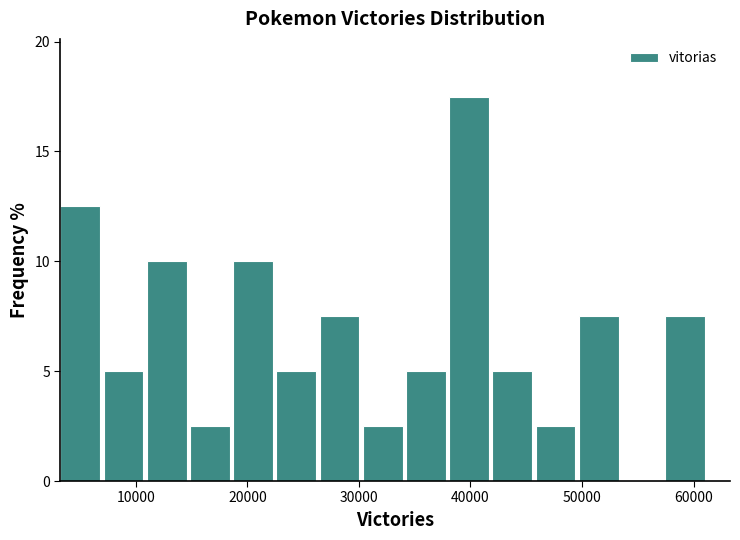

Around what value on the x-axis is the tallest bar? Give the approximate position of its centre, as read against the axis.

40000